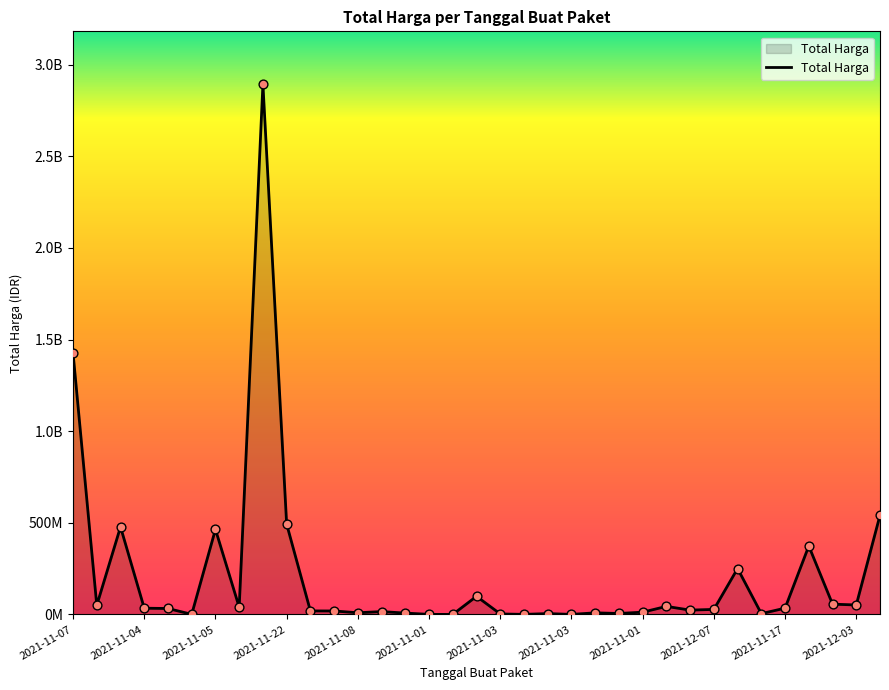

Does the chart have visible grid lines?

No